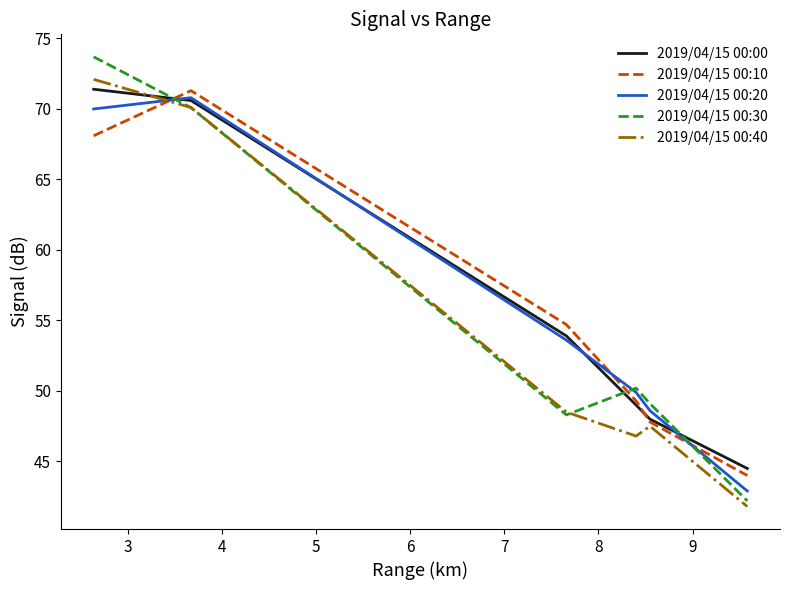

How many times do 2019/04/15 00:30 and 2019/04/15 00:10 cross each other?

3